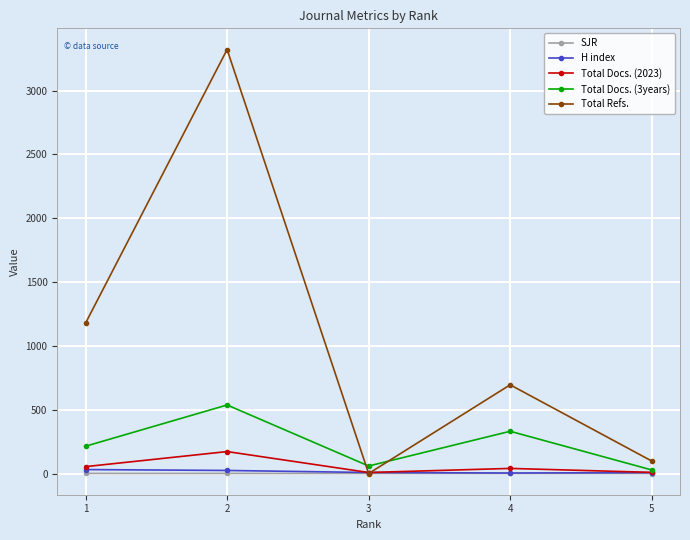

What are all the series names shown in the legend?

SJR, H index, Total Docs. (2023), Total Docs. (3years), Total Refs.